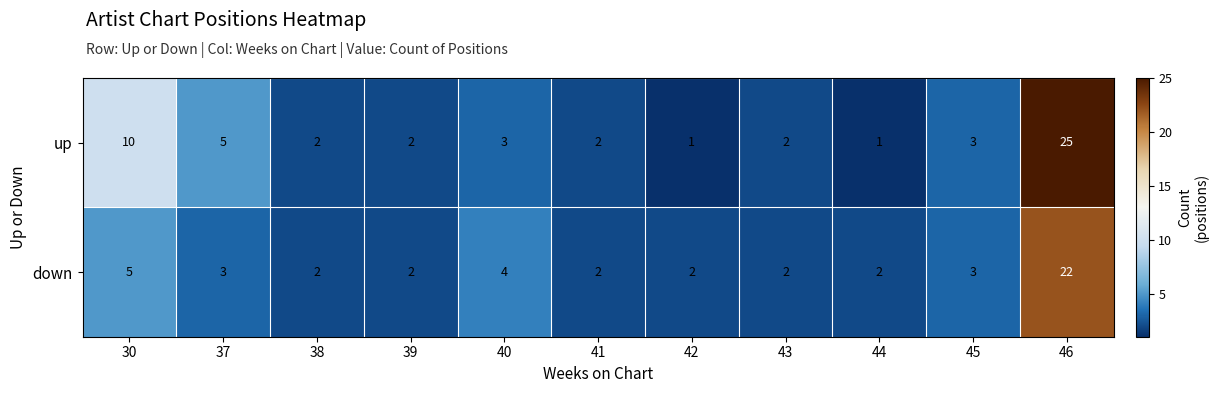

At how many categories does at least one series exceed 14?

1